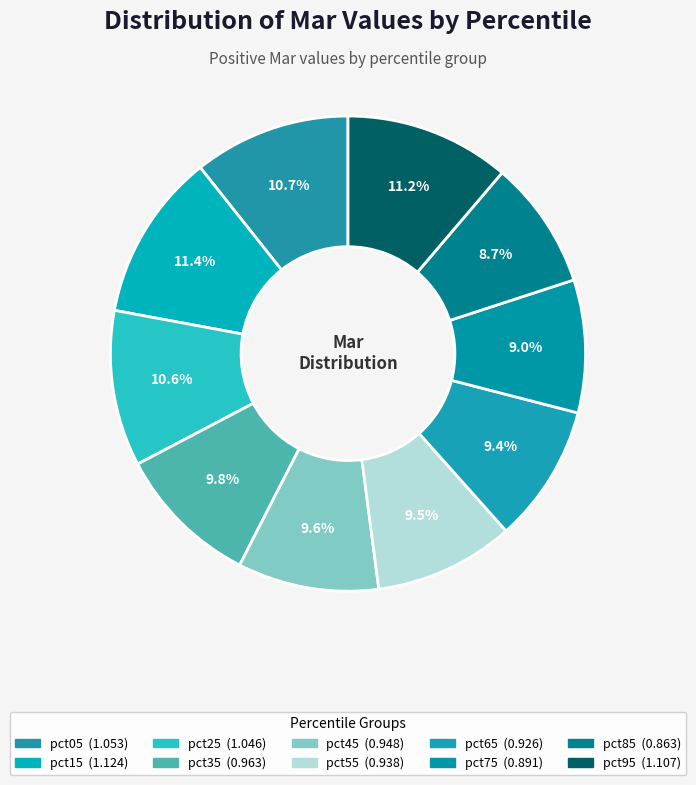

How many slices are in this pie chart?

10